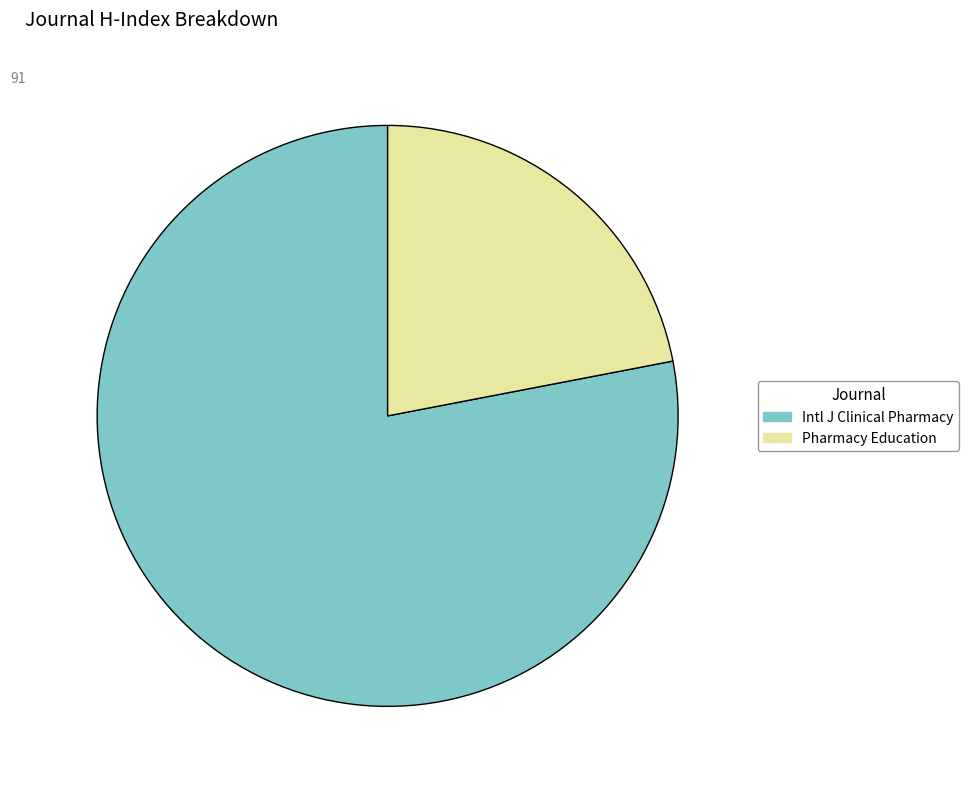

Which has a higher value, Pharmacy Education or Intl J Clinical Pharmacy?

Intl J Clinical Pharmacy